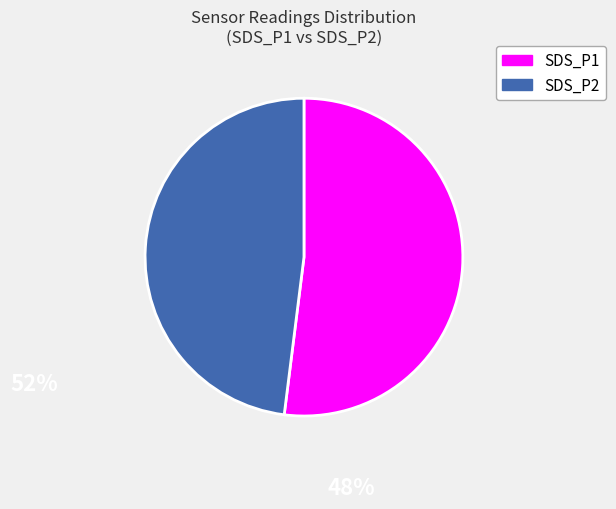

Do SDS_P1 and SDS_P2 together represent more than half of the pie?

Yes